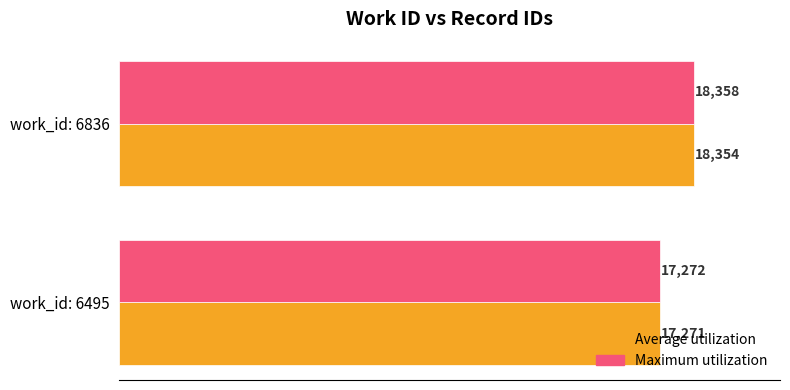

Is it true that Maximum utilization equals 23533 at work_id: 6495?

False